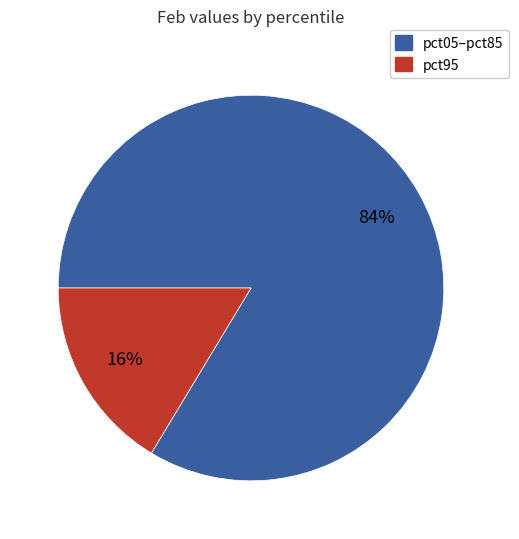

Is it true that pct05–pct85 is 74% of the pie?

False